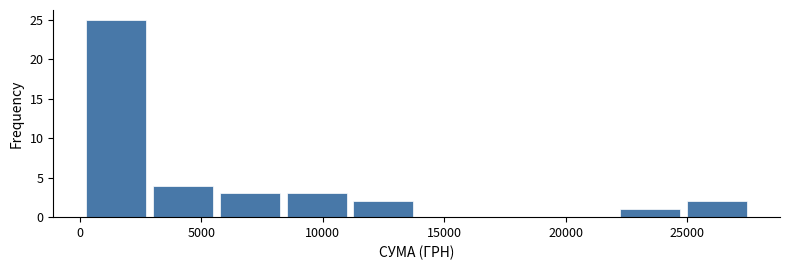

What is the height of the bar covering 5500 to 8500 on the x-axis? Neither the bar edges nor the heights are printed on the chart, so give them approximately, as read against the axes.

3